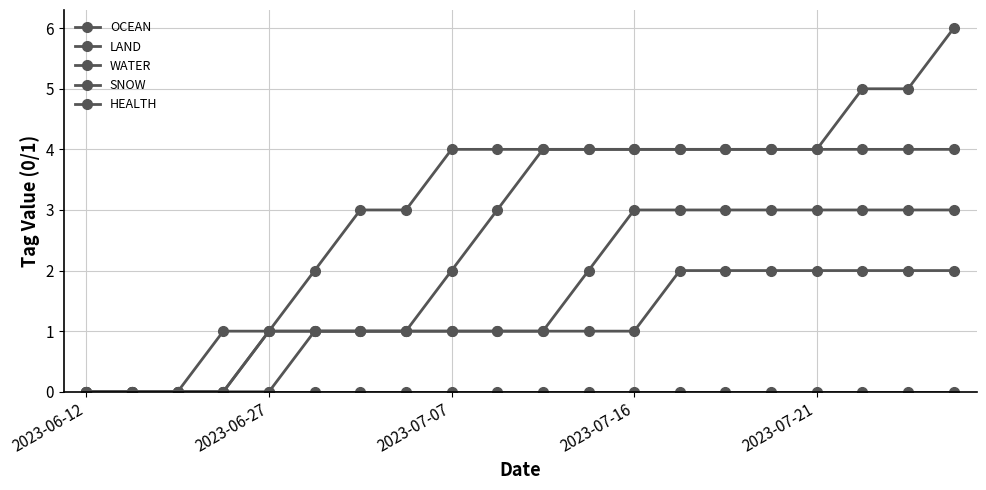

Is this an area chart (filled region under the line)?

No